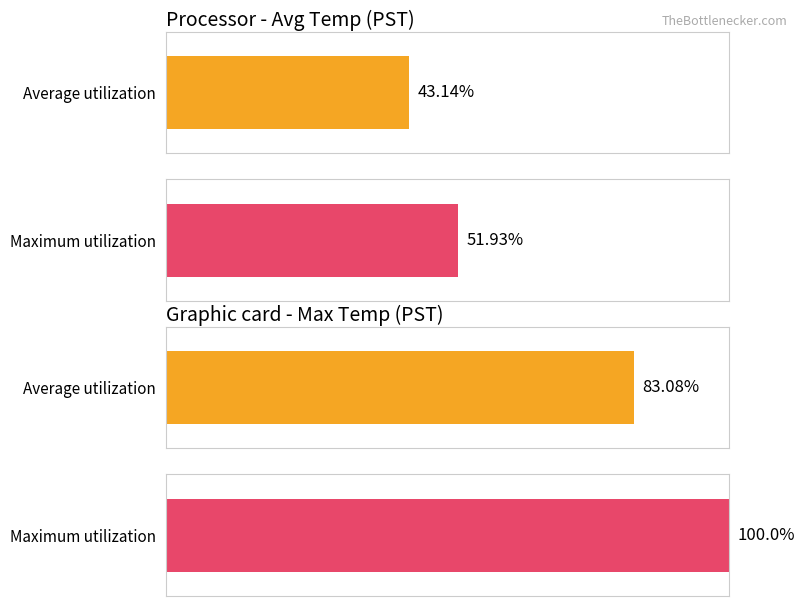

Between 10 and 9, which is larger?

10